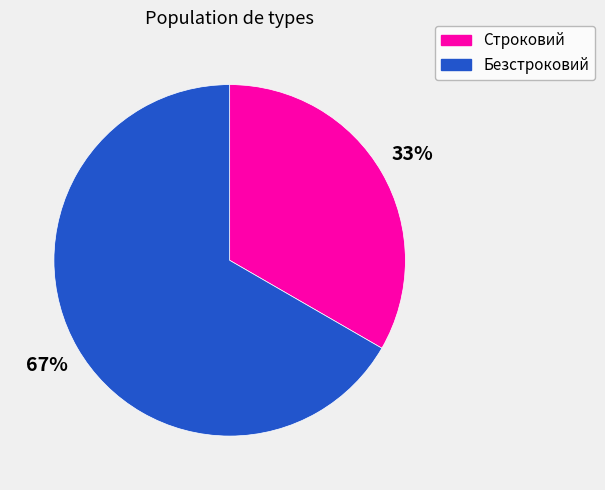

How many slices are in this pie chart?

2